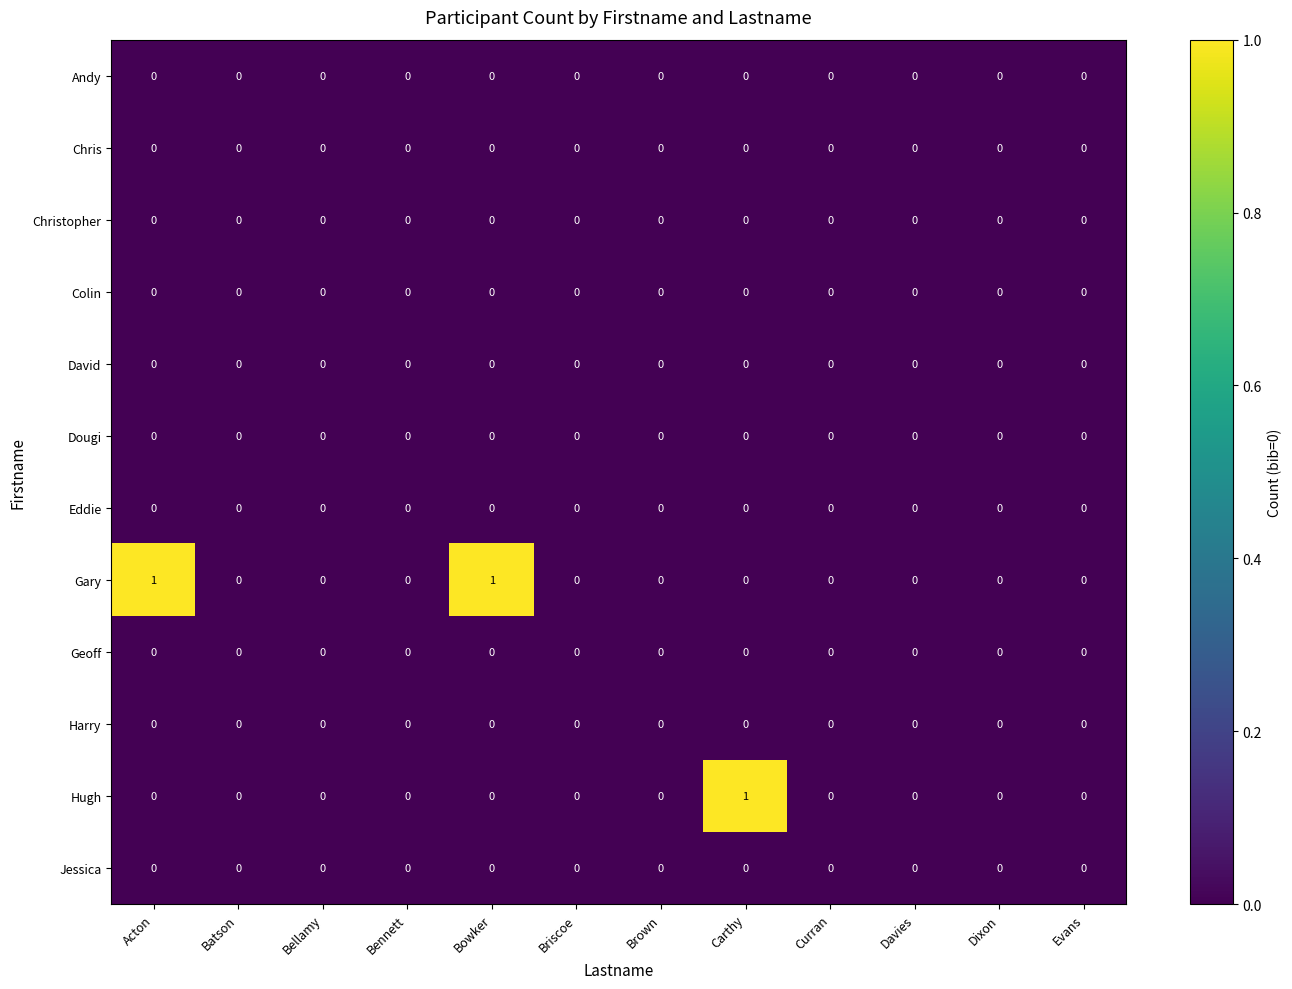

The value of Gary at Curran is 0. True or false?

True